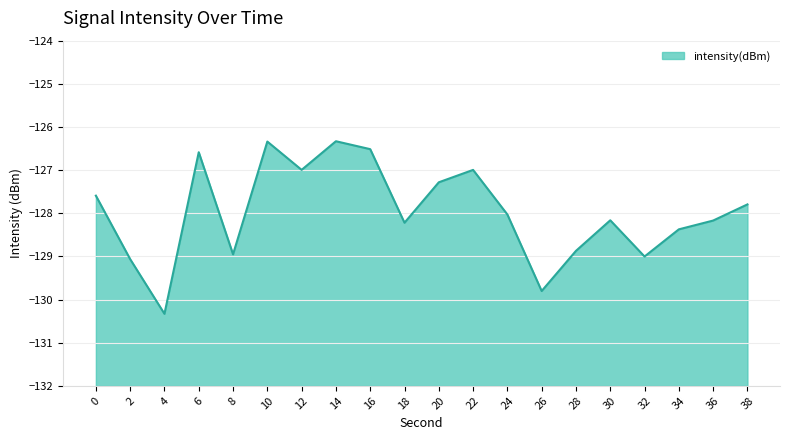

What is the change in value from 4 to 22?

+3.3